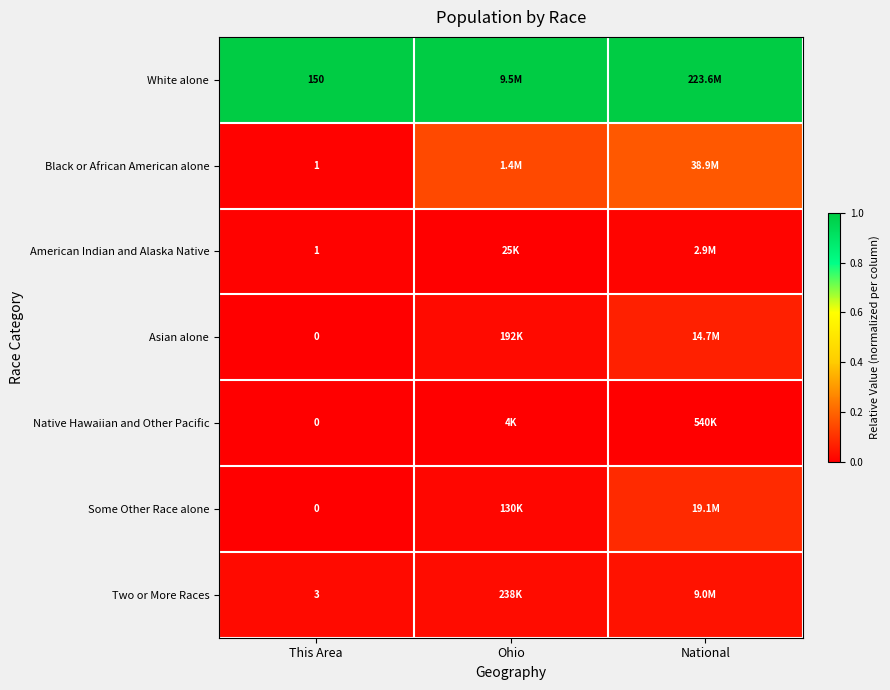

At which label is Black or African American alone closest to 0?

This Area